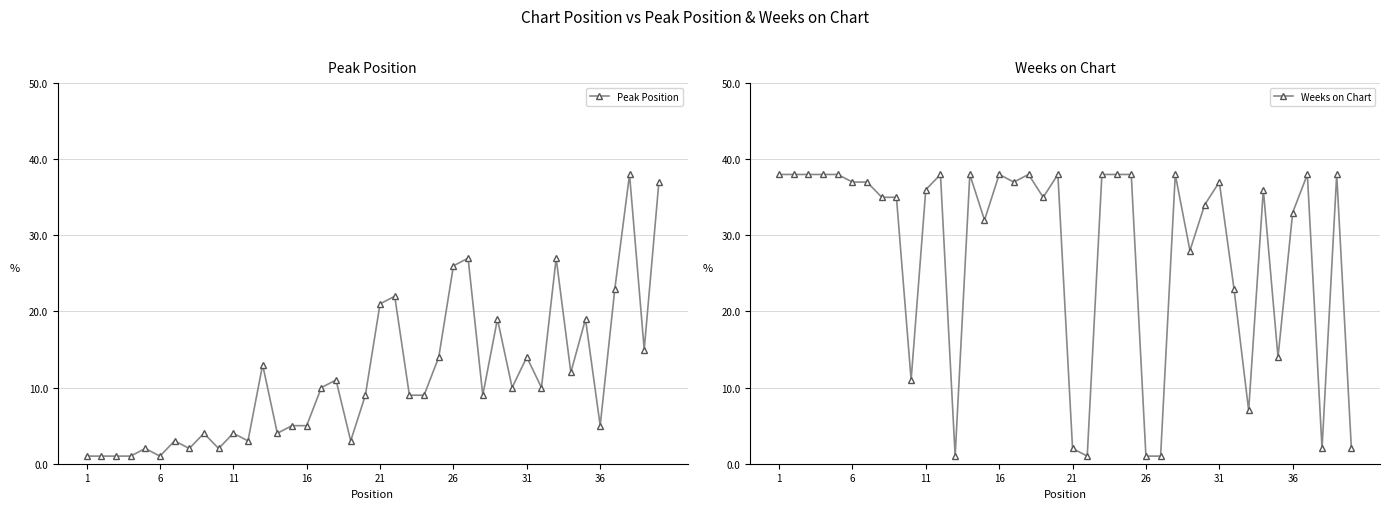

Which series ends up on top after the final intersection of Peak Position and Weeks on Chart?

Peak Position